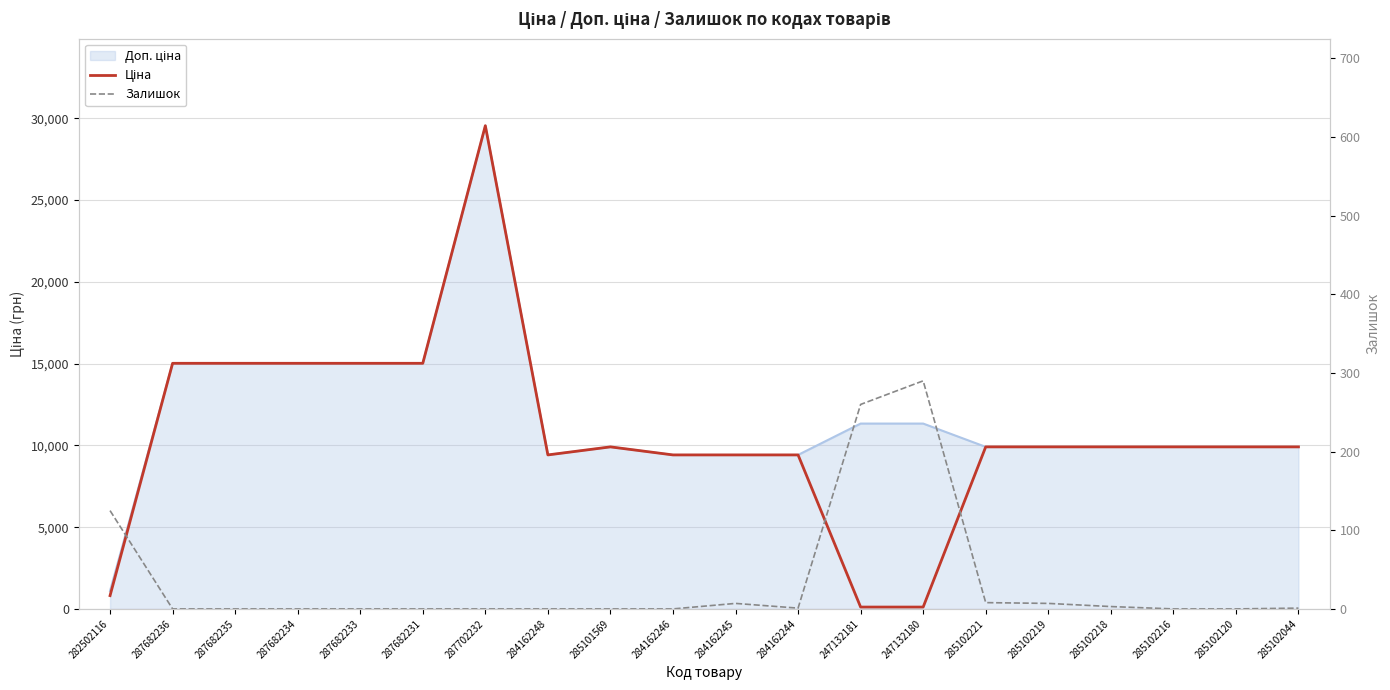

What is the difference between the second highest and second lowest values in the Ціна series?

14905.9